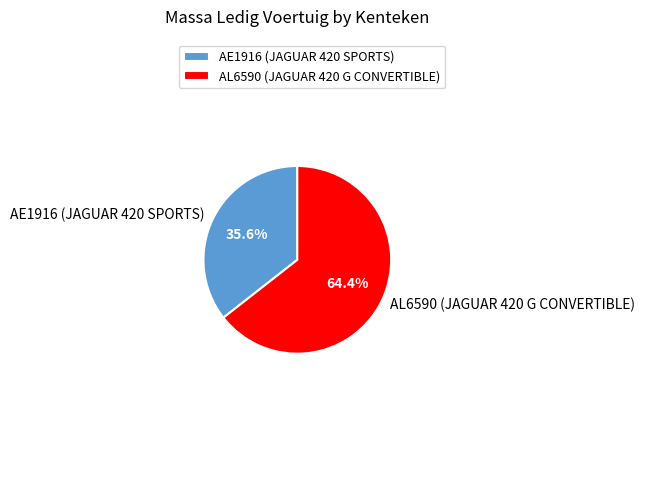

Which slice is the smallest?

AE1916 (JAGUAR 420 SPORTS)